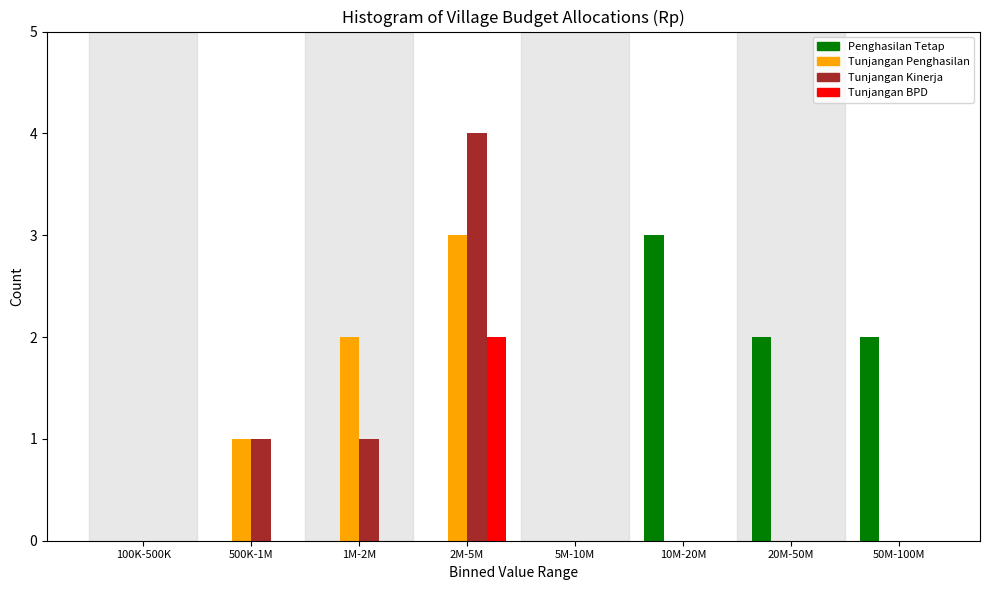

Which series changed the most between 100K-500K and 1M-2M?

Tunjangan Penghasilan